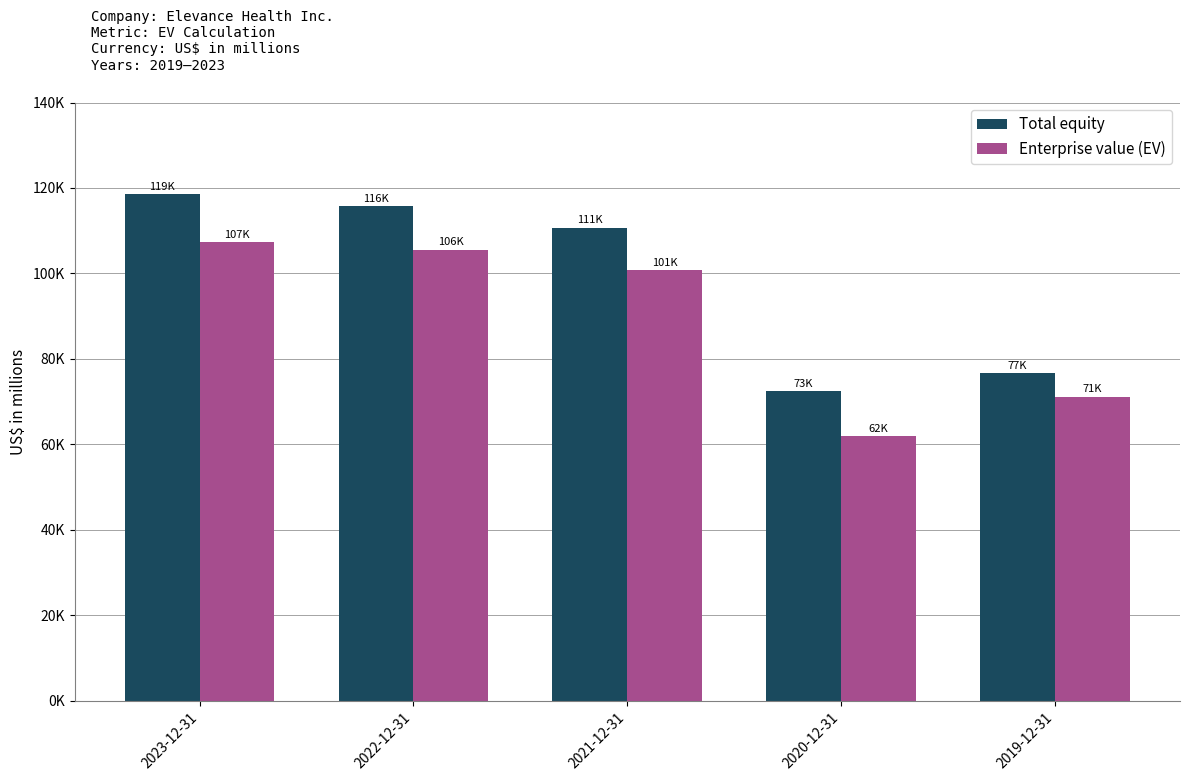

Are the bars grouped side by side (vs. stacked)?

Yes